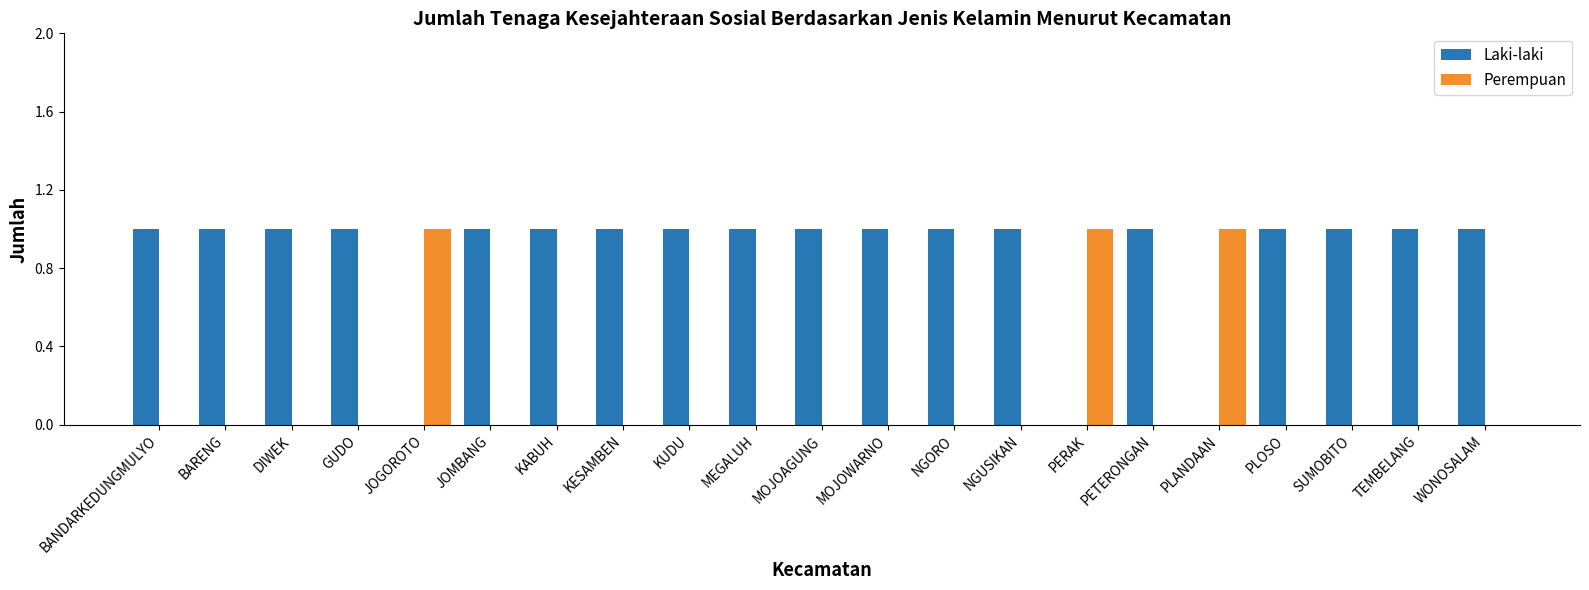

The value of Laki-laki at PLOSO is 1. True or false?

True